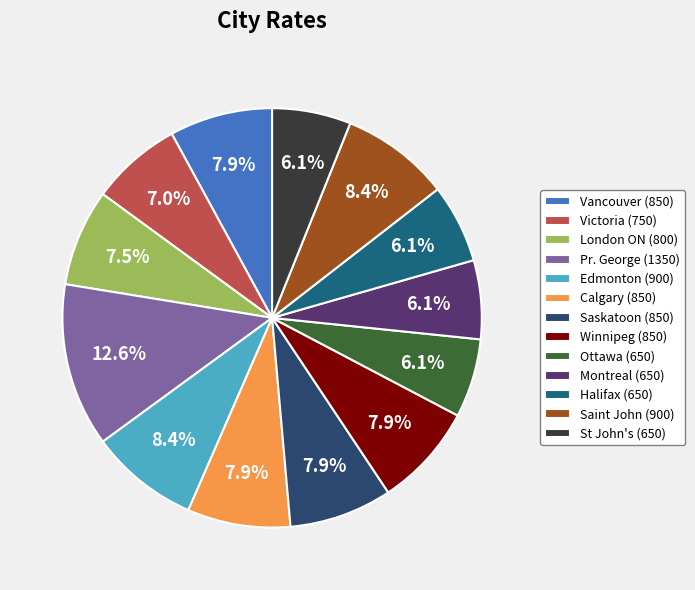

Is it true that Victoria is 7% of the pie?

True